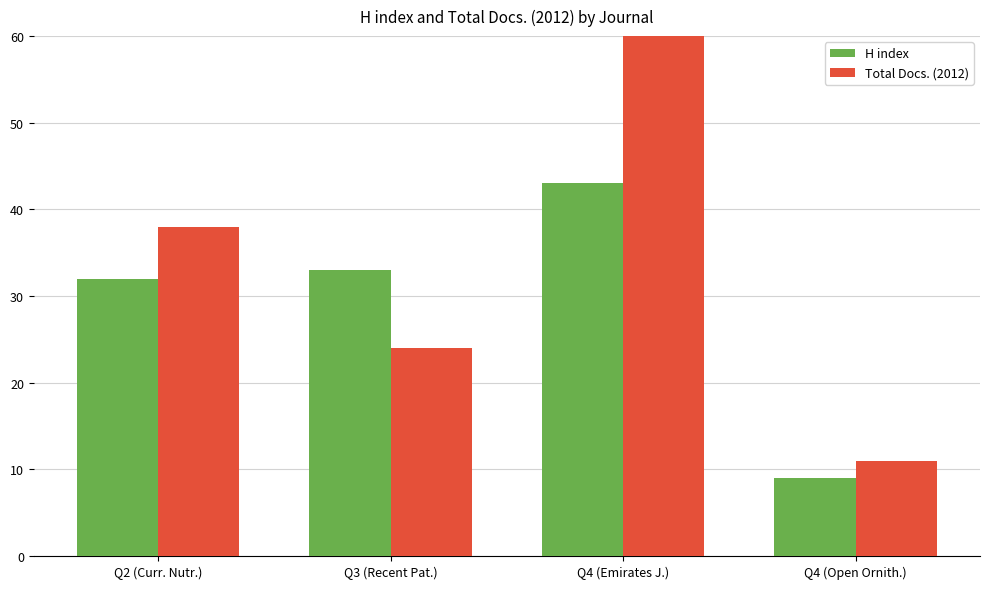

Which series has the largest range (max minus min)?

Total Docs. (2012)